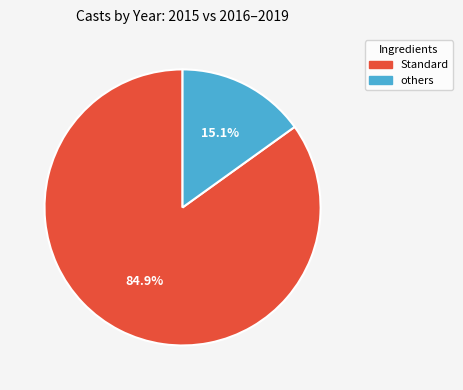

Is there any slice that represents more than half of the pie?

Yes